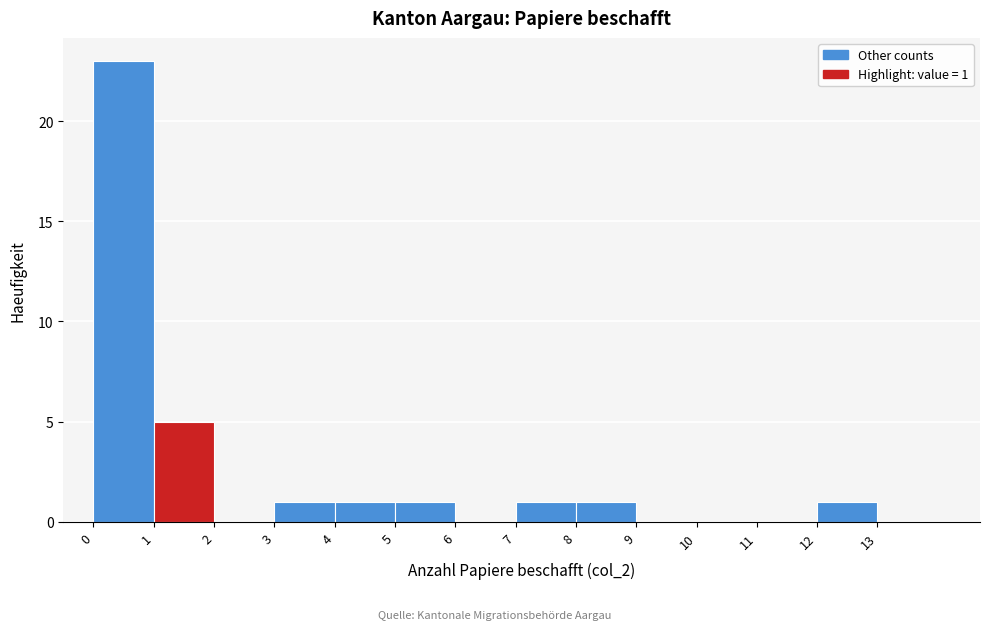

Over which range of the x-axis is the bar tallest?

0 to 1